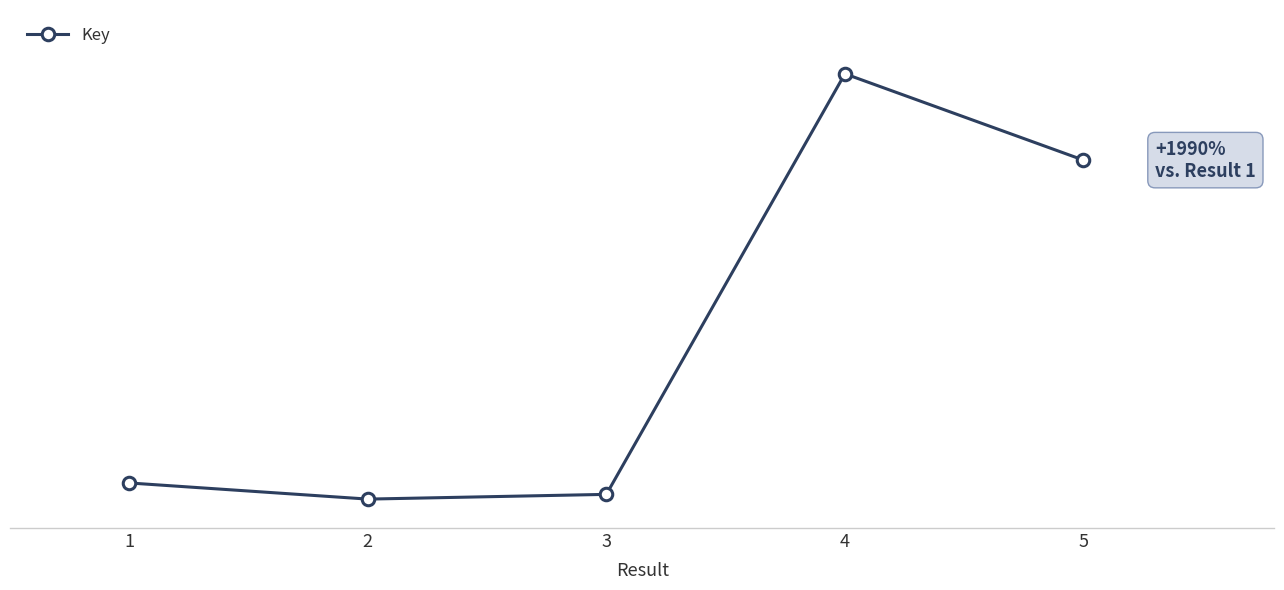

Does the chart have visible grid lines?

No